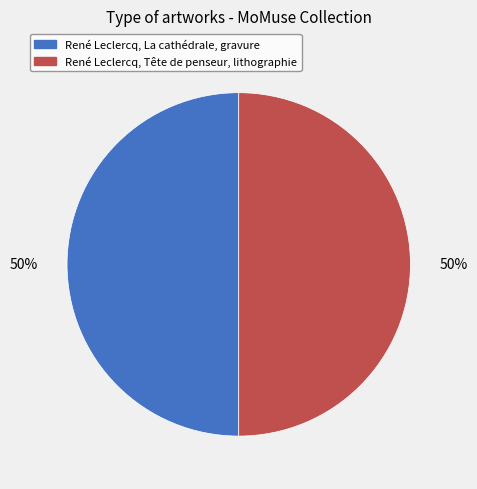

Approximately how many times larger is the value at René Leclercq, Tête de penseur, lithographie compared to René Leclercq, La cathédrale, gravure?

1.0